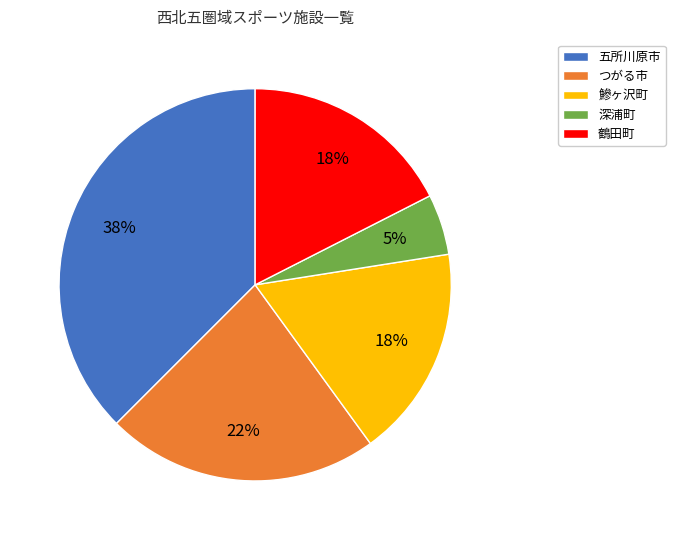

How many segments does this pie chart have?

5